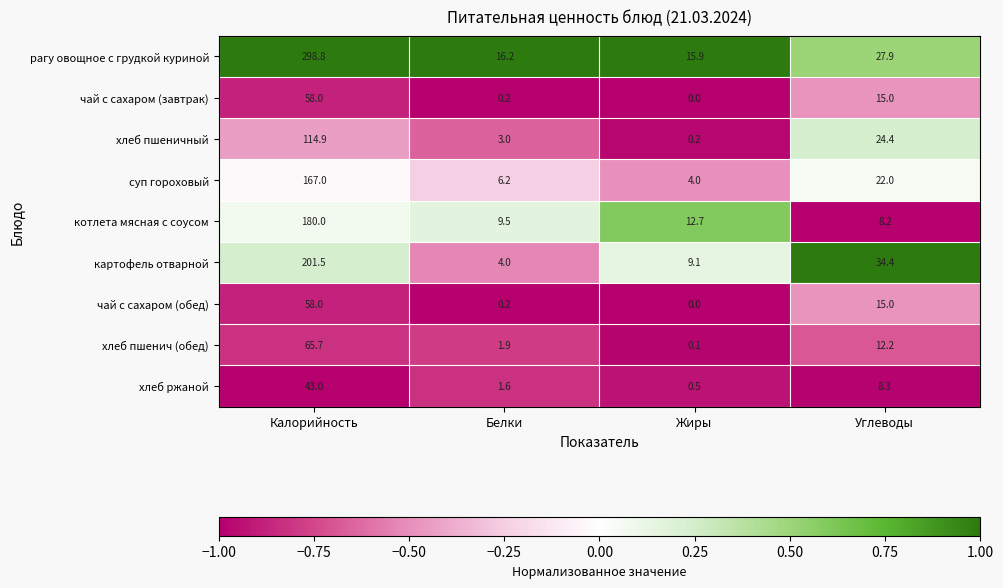

Which label corresponds to the largest value in the chart?

Калорийность